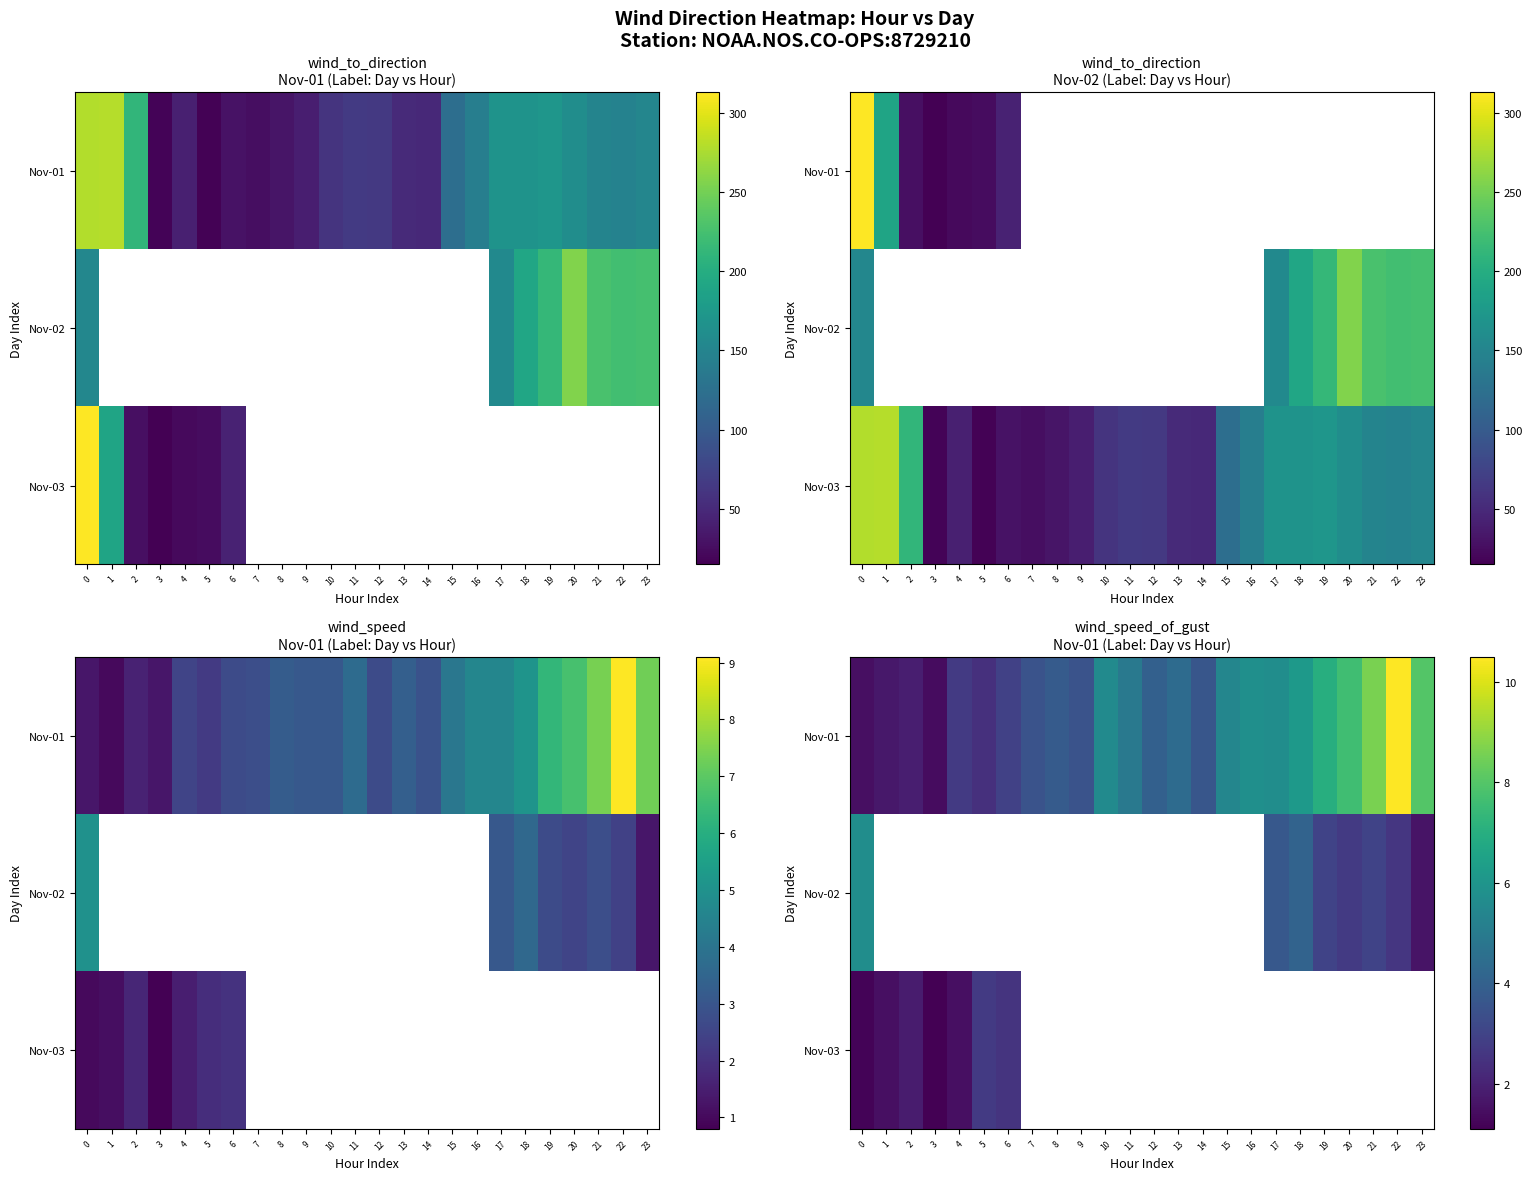

What is the maximum value for Nov-03?

2.7